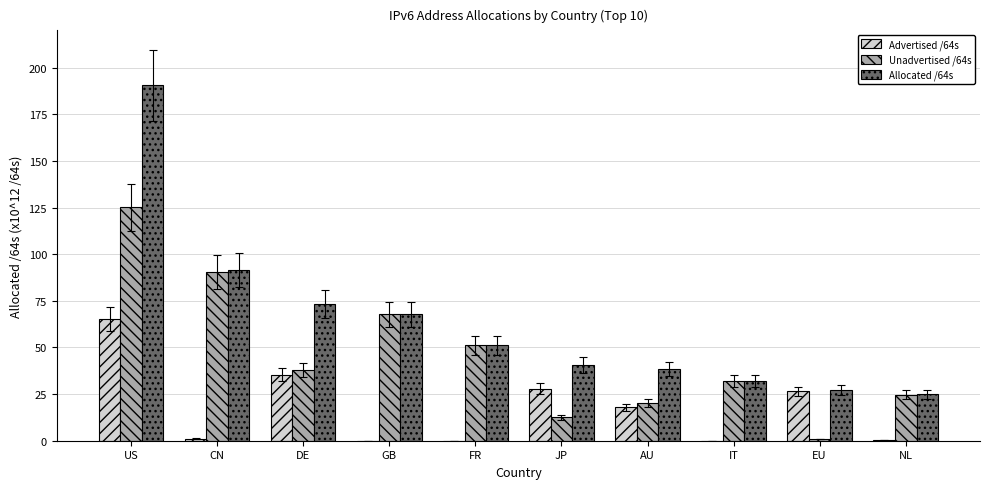

What is the sum of all Advertised /64s values?

174.7